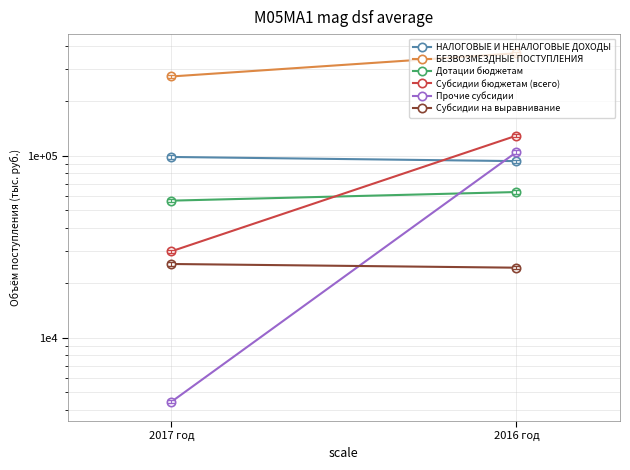

Which series has the largest total across all categories?

БЕЗВОЗМЕЗДНЫЕ ПОСТУПЛЕНИЯ